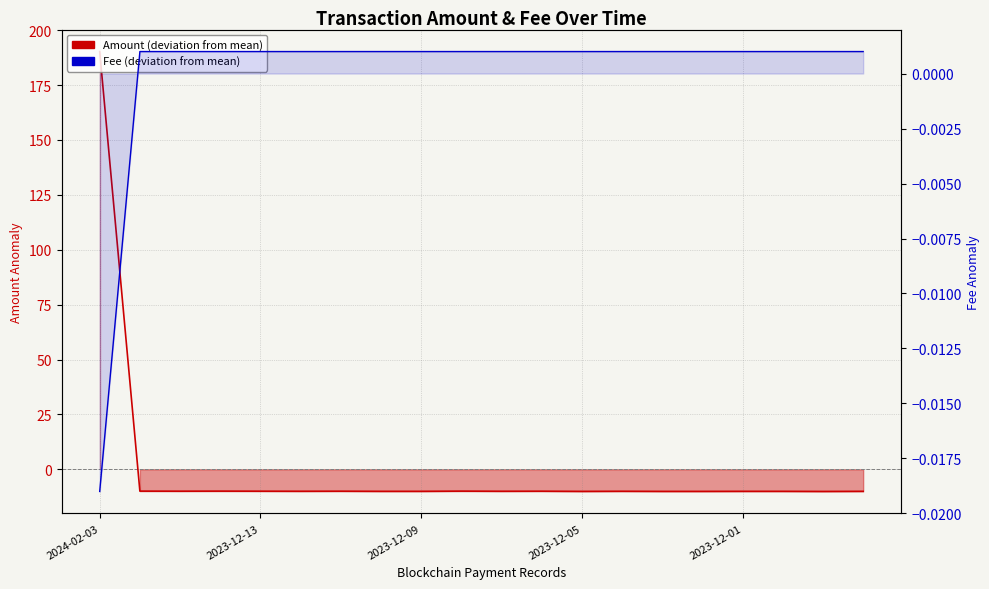

Where is Amount (deviation from mean) nearest to the value 90?

2023-12-13